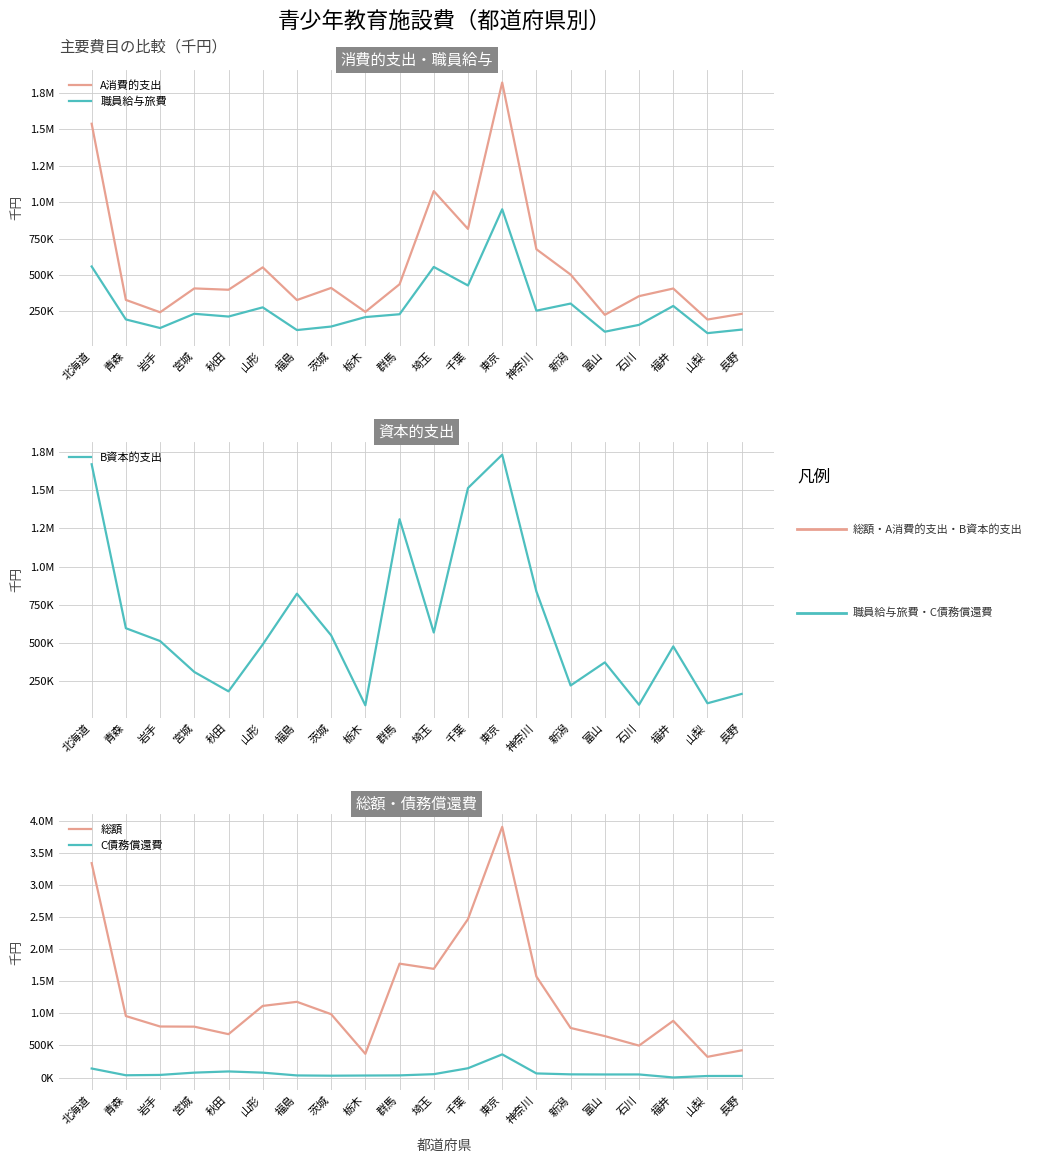

Rank the series by their maximum value, from highest to lowest.

総額, A消費的支出, B資本的支出, 職員給与旅費, C債務償還費